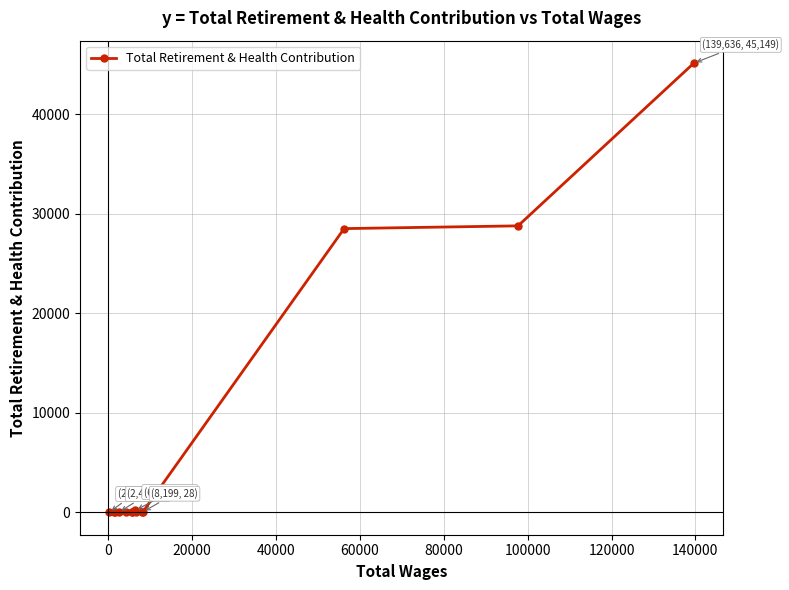

What is the difference between the second highest and second lowest values?

28791